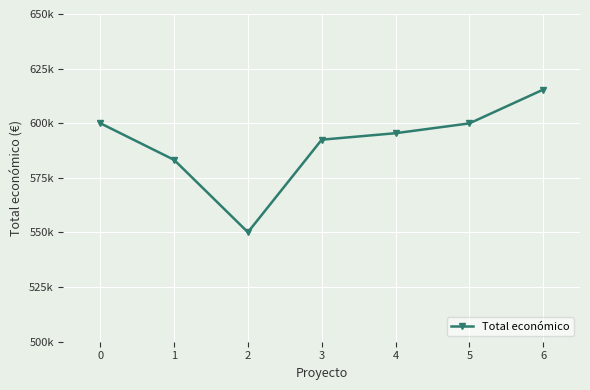

Does the chart have visible grid lines?

Yes